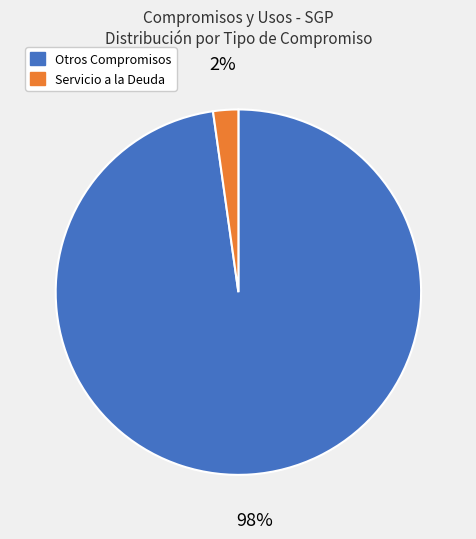

Which has a higher value, Servicio a la Deuda or Otros Compromisos?

Otros Compromisos